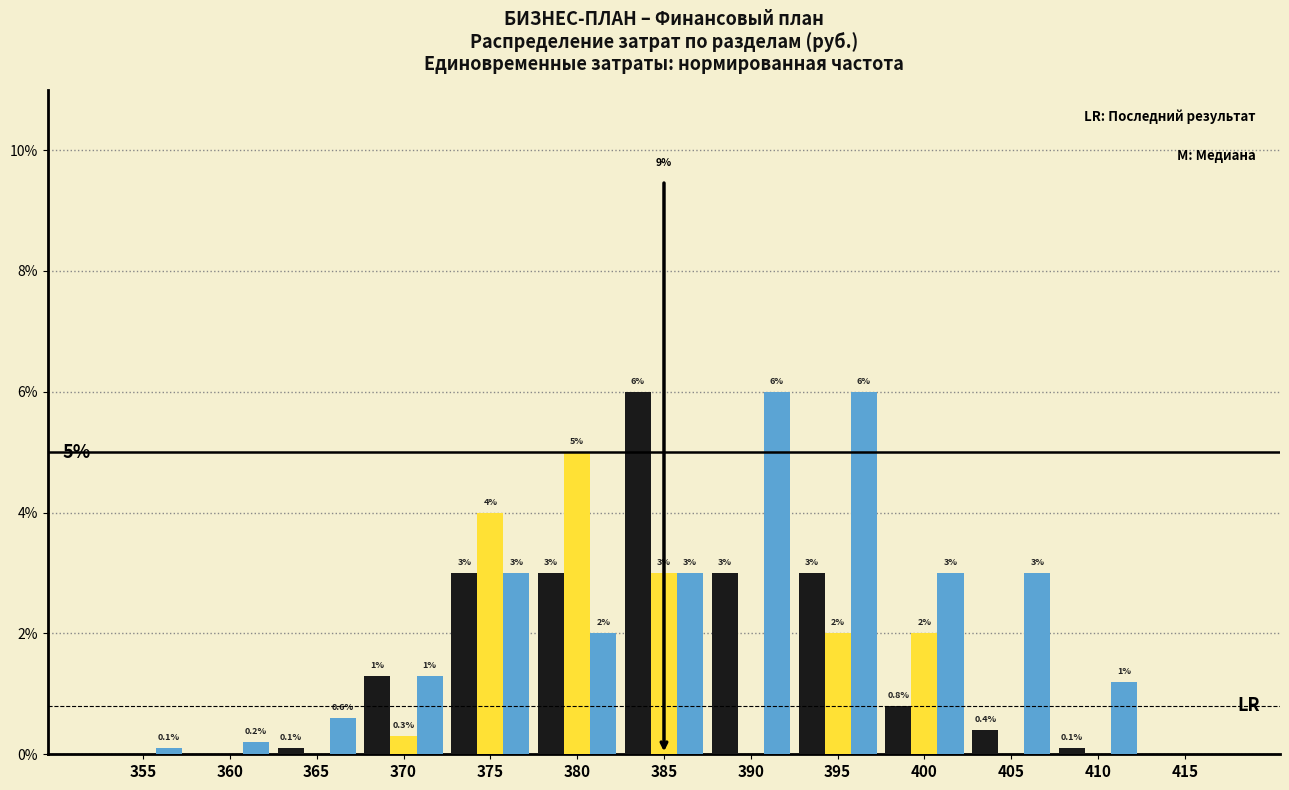

What is the greatest value displayed?

6.0